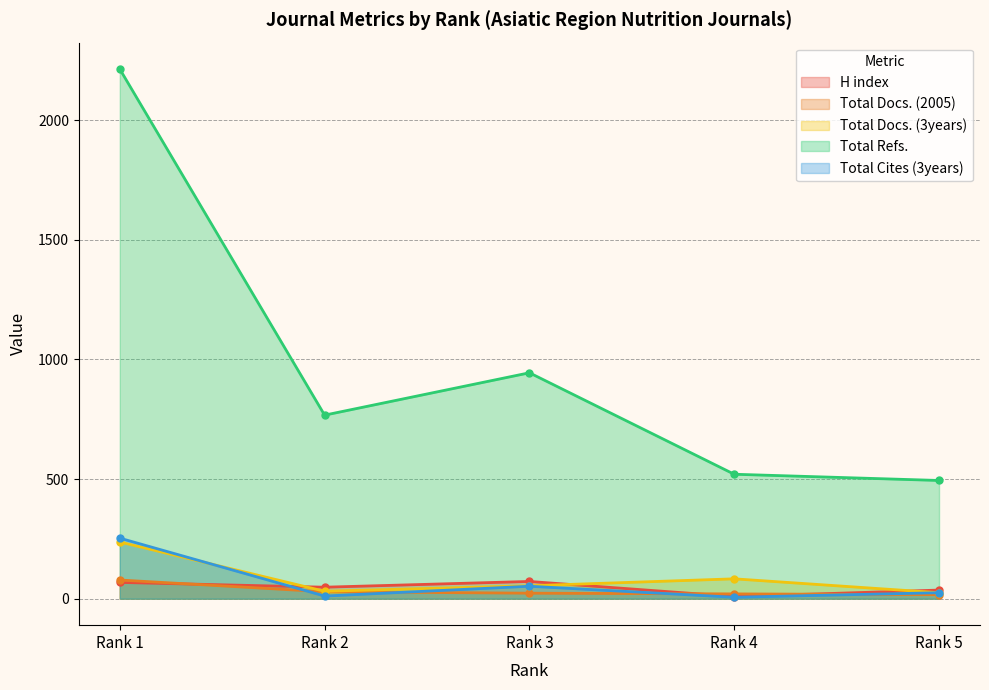

What is the total value across all series at Rank 2?

886